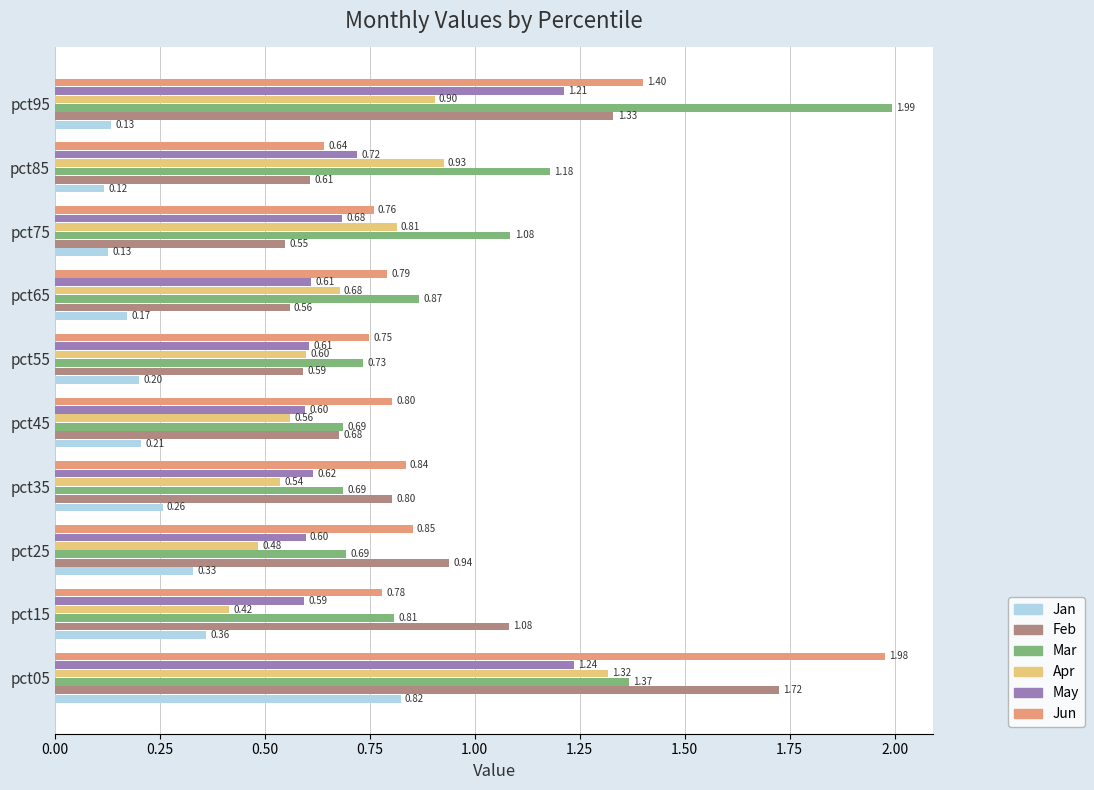

At how many categories does at least one series exceed 0?

10